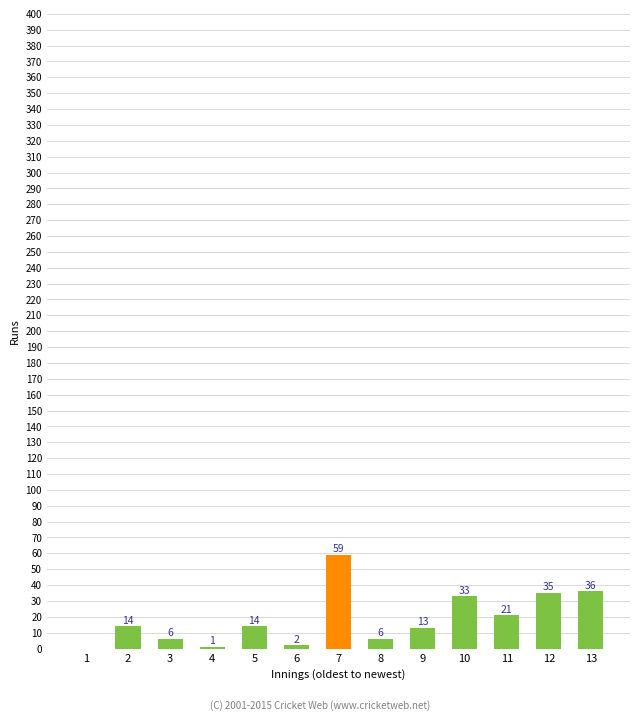

True or false: the data shows 13 at 9.

True